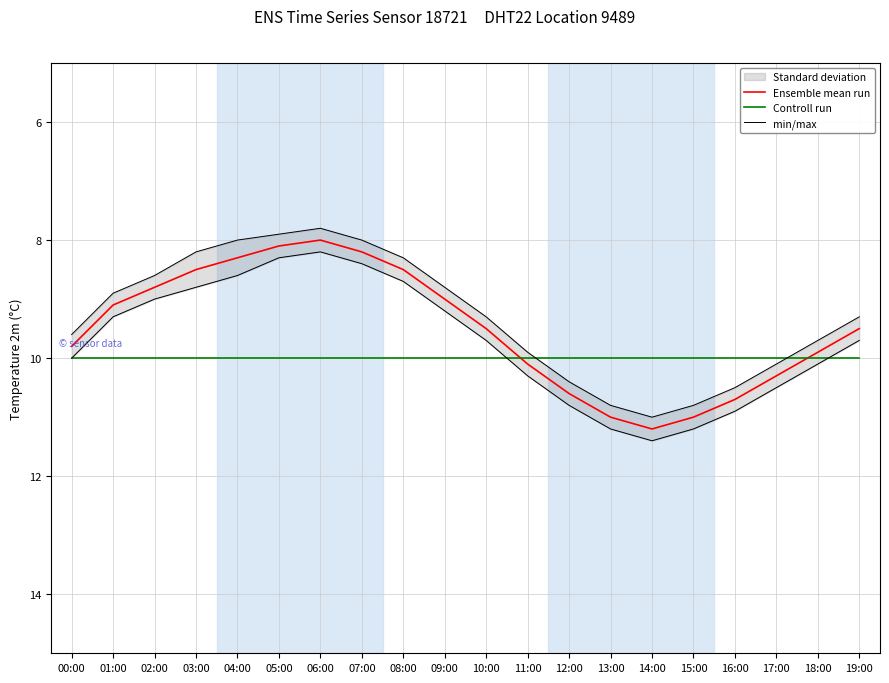

Which series has the largest range (max minus min)?

min/max